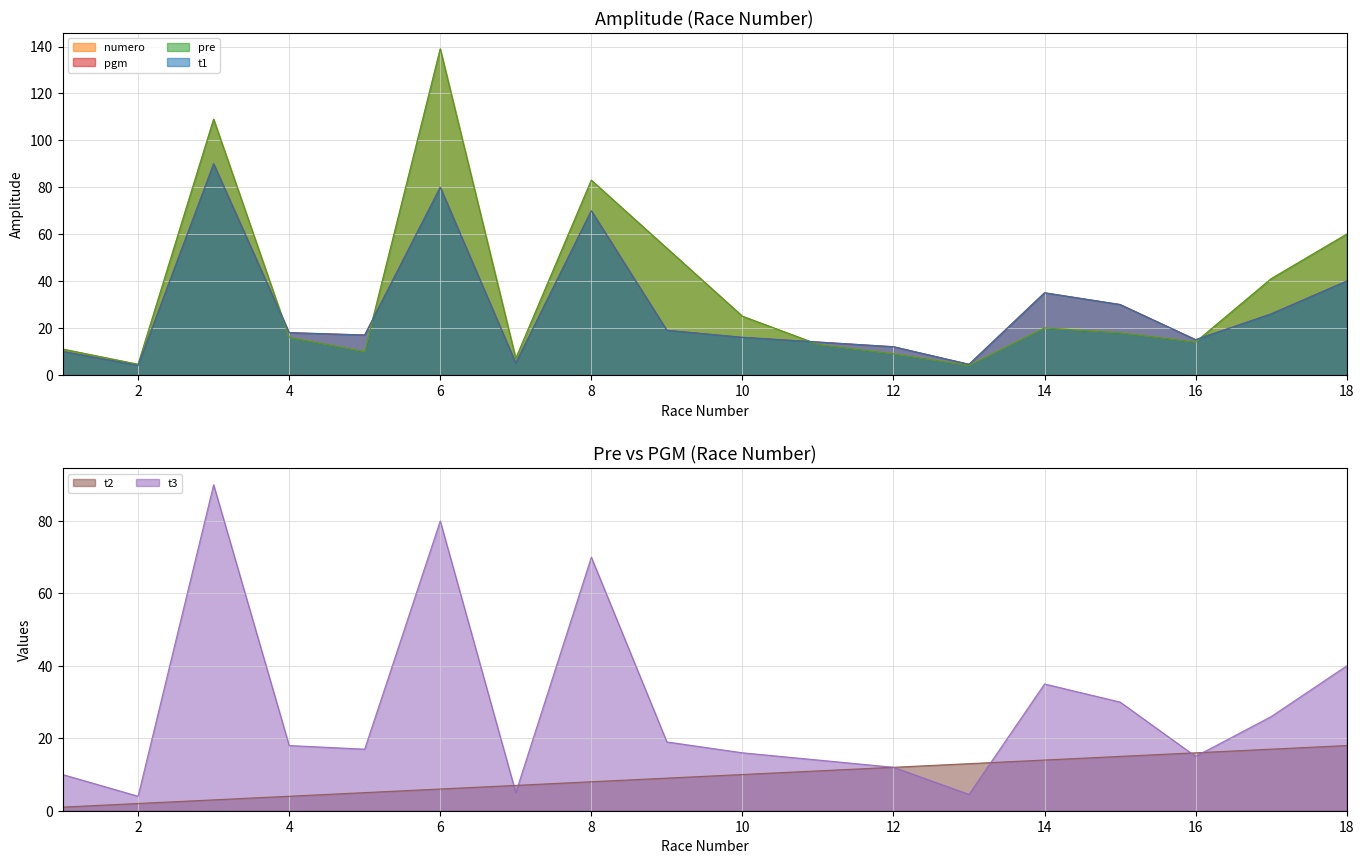

What is the sum of the t1 values at 11 and 16?

29.0